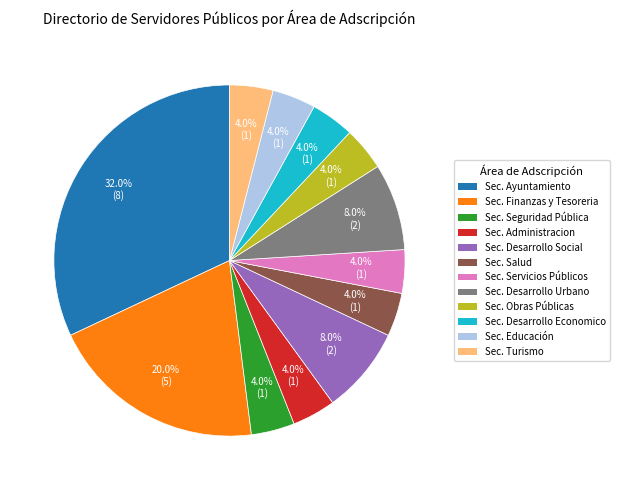

Is there any slice that represents more than half of the pie?

No